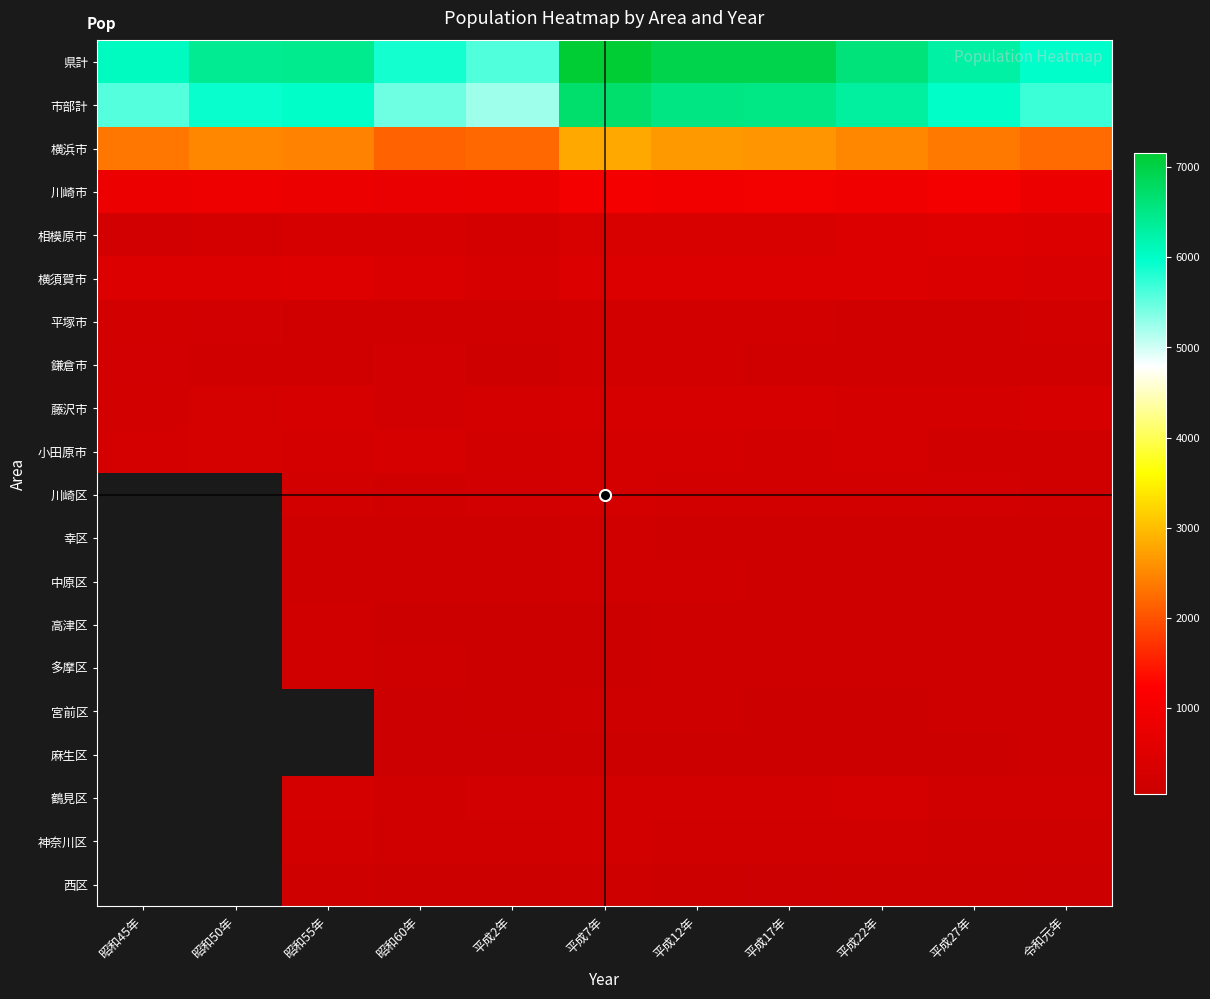

Read the 小田原市 value at 平成17年.

240.0